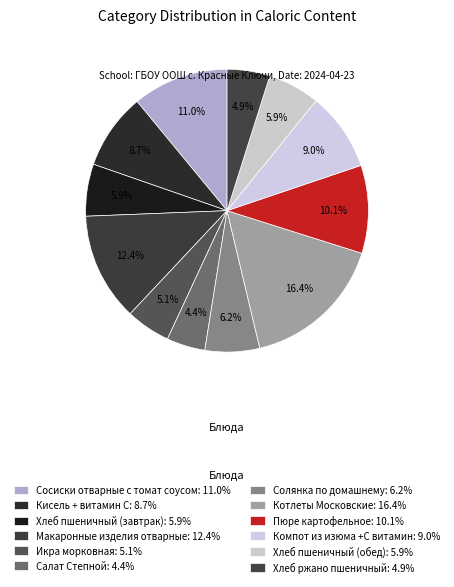

The Хлеб пшеничный (обед) slice represents 17% of the pie. True or false?

False